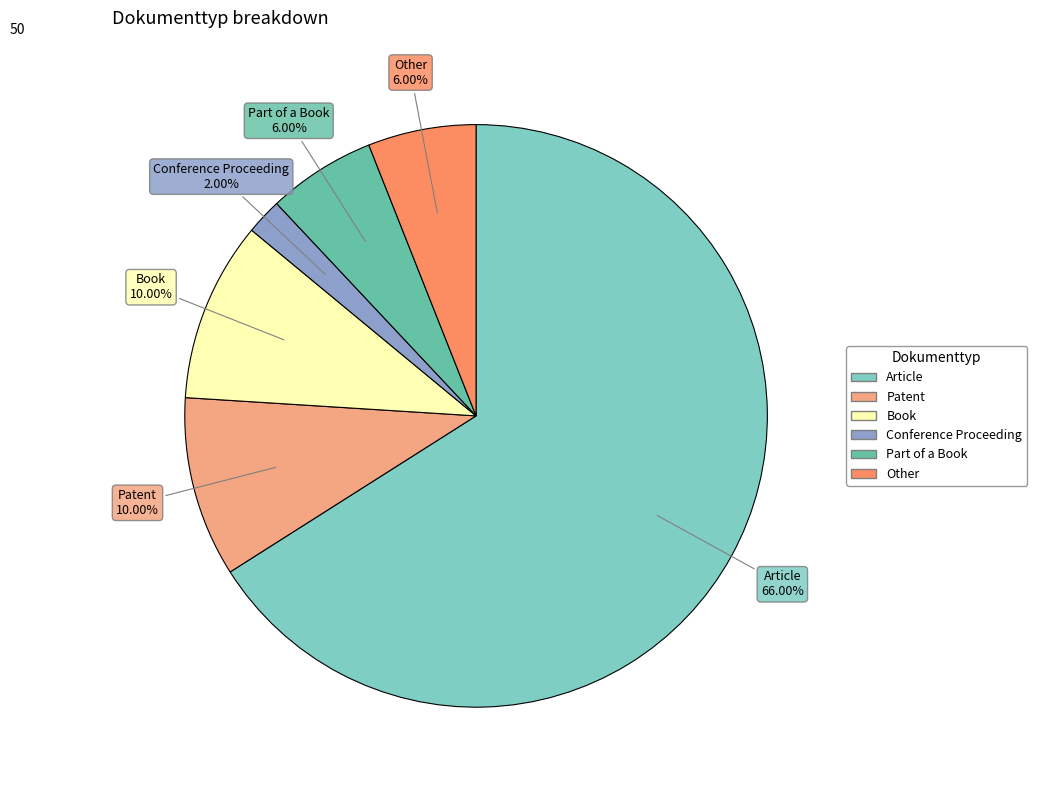

Which slice is the smallest?

Conference Proceeding